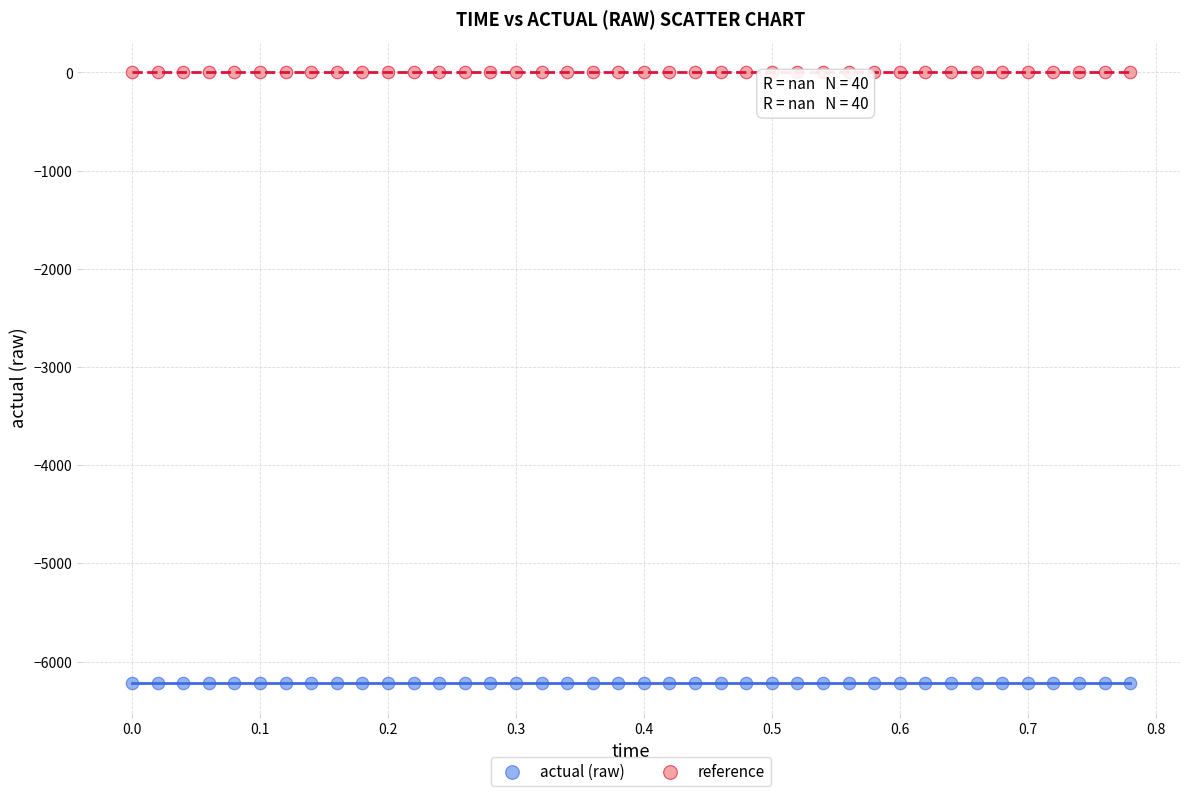

Which series contains the highest Y value?

reference